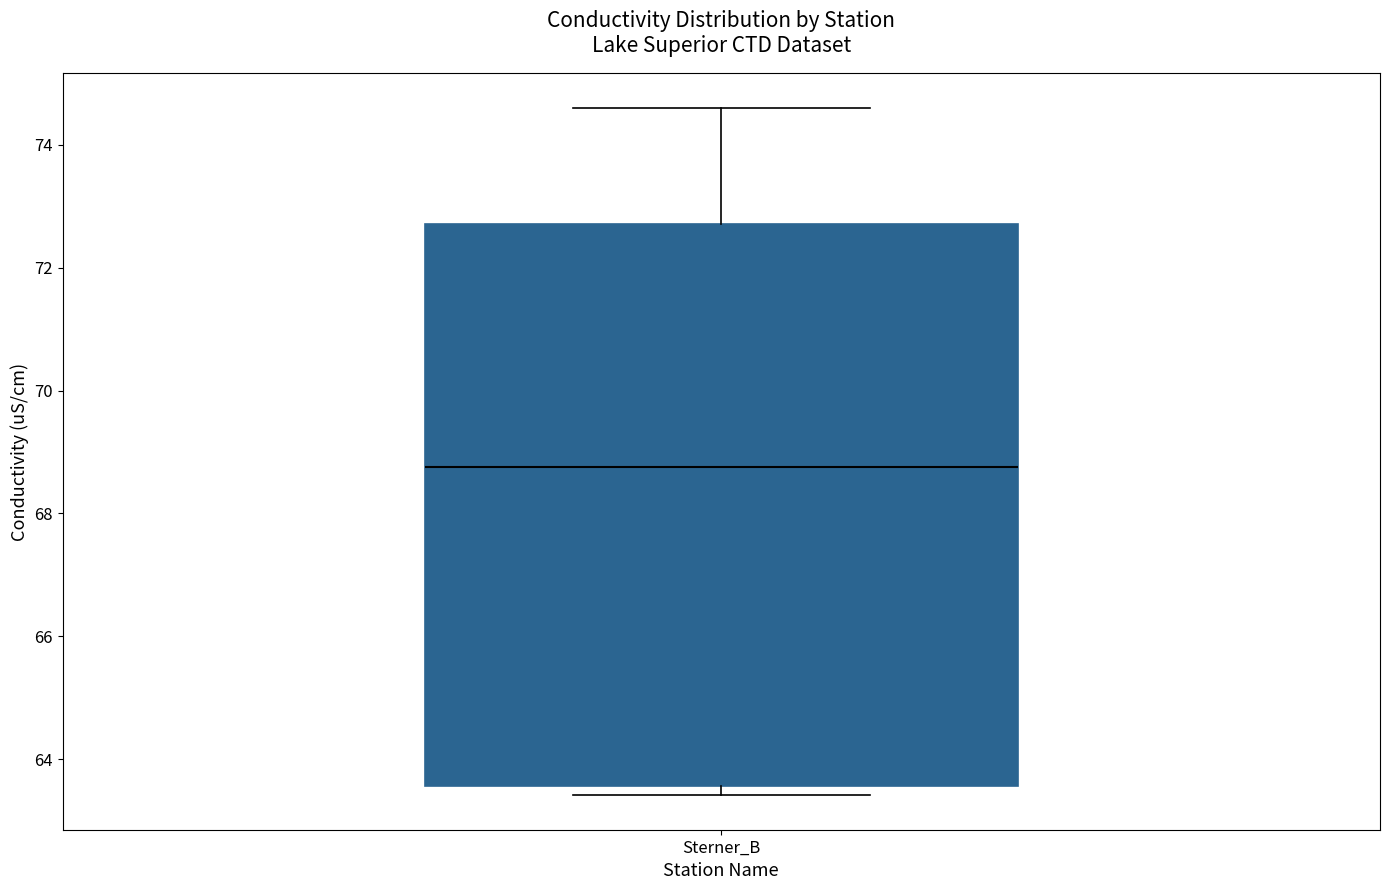

Where is the lower edge of the box for Sterner_B on the y-axis? The values are not printed on the chart, so give them approximately, as read against the axis.

63.6